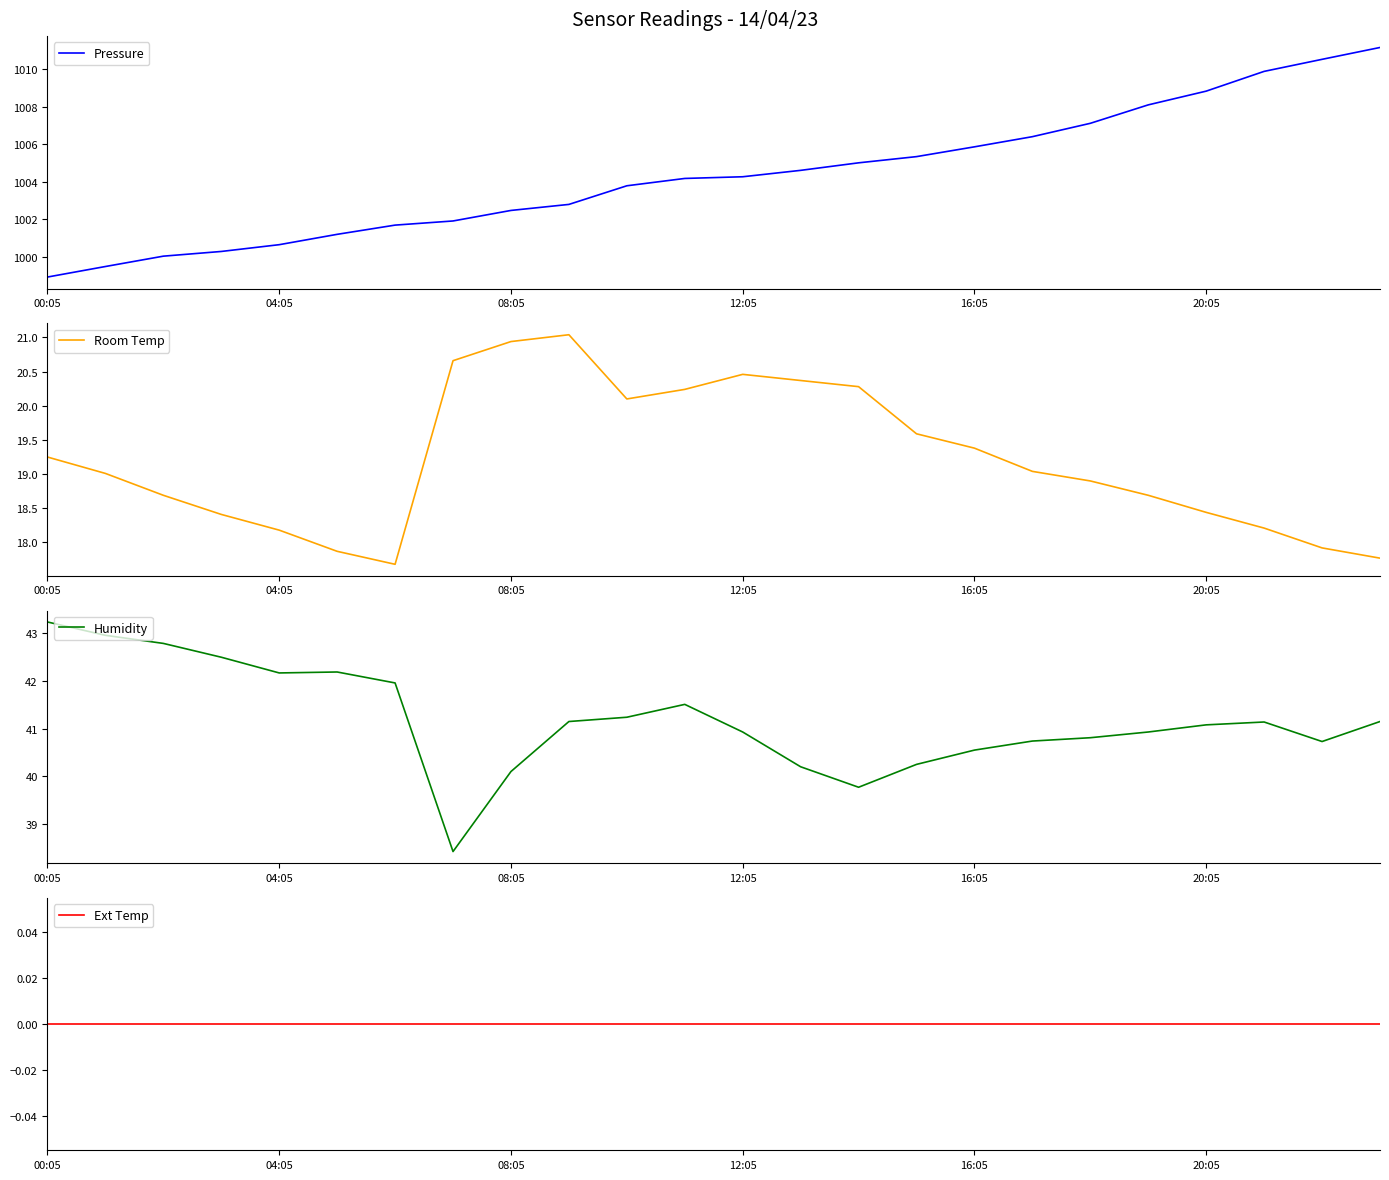

At which category is the sum across all series the highest?

23